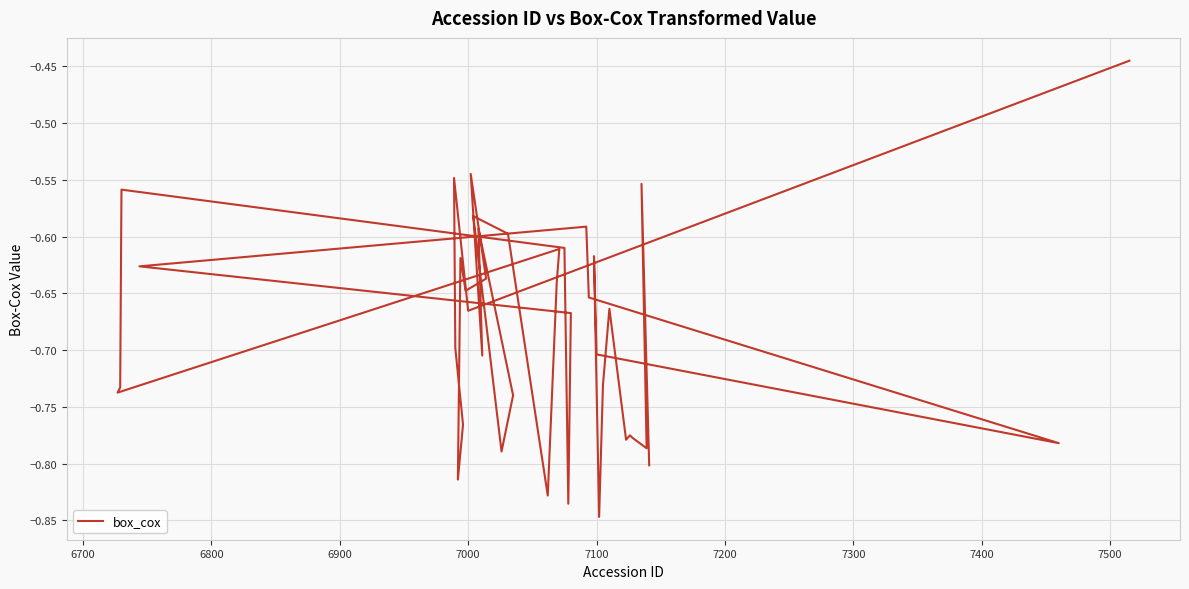

What is the sum of all values?

-27.3